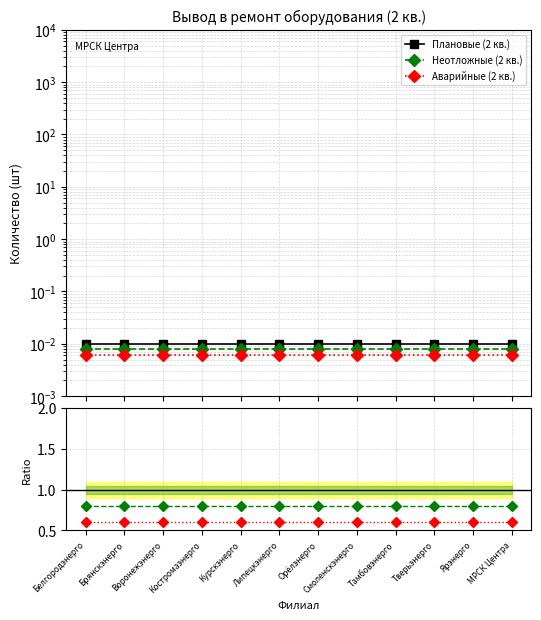

Reading right to left, what are all the values shown in this chart?

Плановые (2 кв.): МРСК Центра=0.0	Ярэнерго=0.0	Тверьэнерго=0.0	Тамбовэнерго=0.0	Смоленскэнерго=0.0	Орёлэнерго=0.0	Липецкэнерго=0.0	Курскэнерго=0.0	Костромаэнерго=0.0	Воронежэнерго=0.0	Брянскэнерго=0.0	Белгородэнерго=0.0
Неотложные (2 кв.): МРСК Центра=0.8	Ярэнерго=0.8	Тверьэнерго=0.8	Тамбовэнерго=0.8	Смоленскэнерго=0.8	Орёлэнерго=0.8	Липецкэнерго=0.8	Курскэнерго=0.8	Костромаэнерго=0.8	Воронежэнерго=0.8	Брянскэнерго=0.8	Белгородэнерго=0.8
Аварийные (2 кв.): МРСК Центра=0.6	Ярэнерго=0.6	Тверьэнерго=0.6	Тамбовэнерго=0.6	Смоленскэнерго=0.6	Орёлэнерго=0.6	Липецкэнерго=0.6	Курскэнерго=0.6	Костромаэнерго=0.6	Воронежэнерго=0.6	Брянскэнерго=0.6	Белгородэнерго=0.6